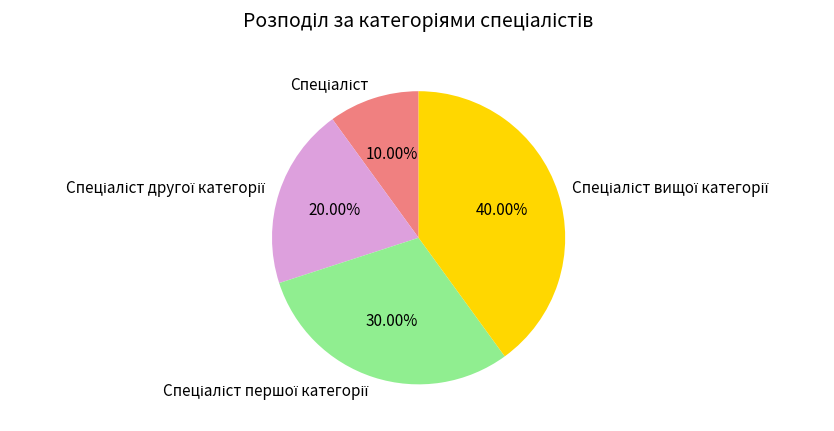

Does any single category account for the majority?

No